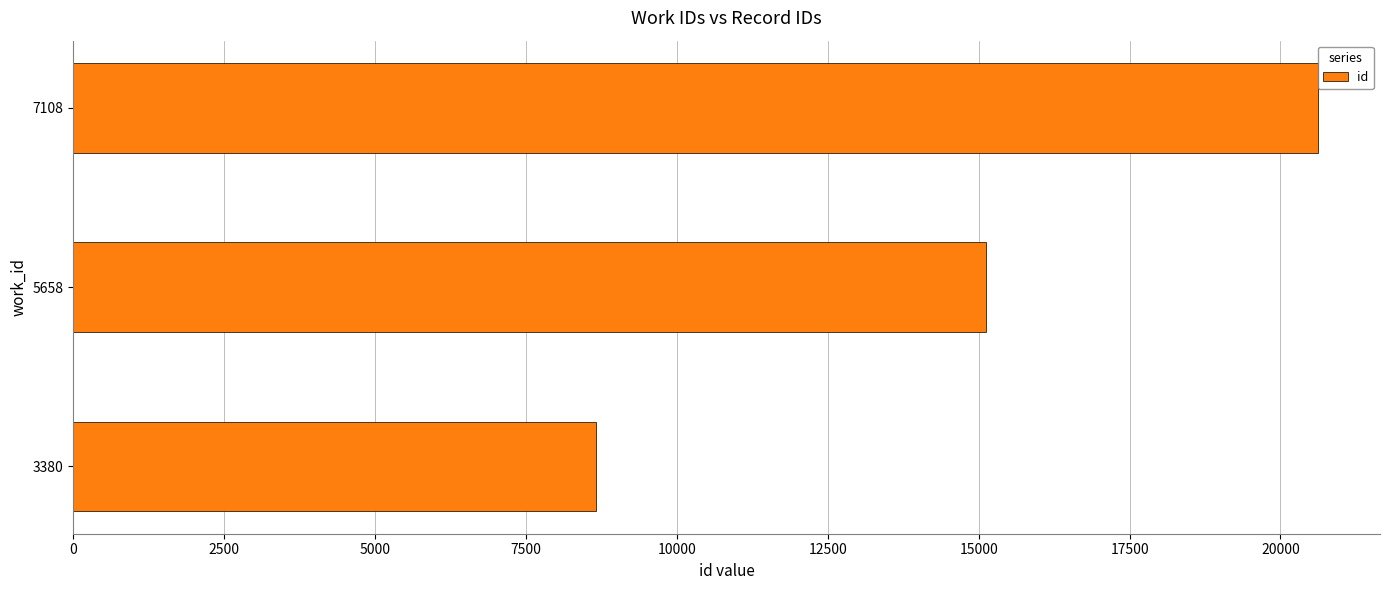

True or false: the data shows 15120 at 5658.

True